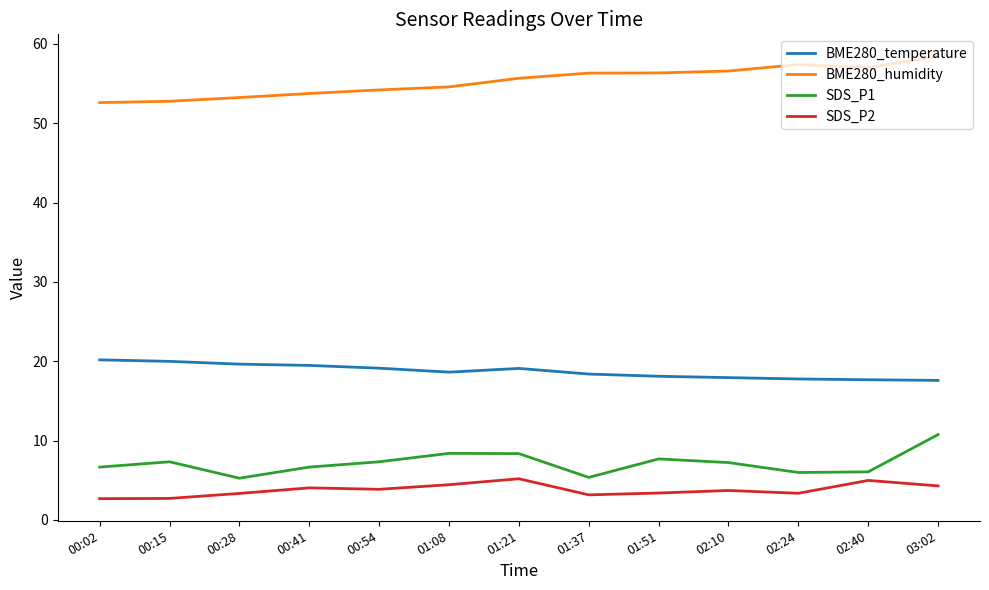

What is the difference between the highest and lowest values at 01:37?

53.2